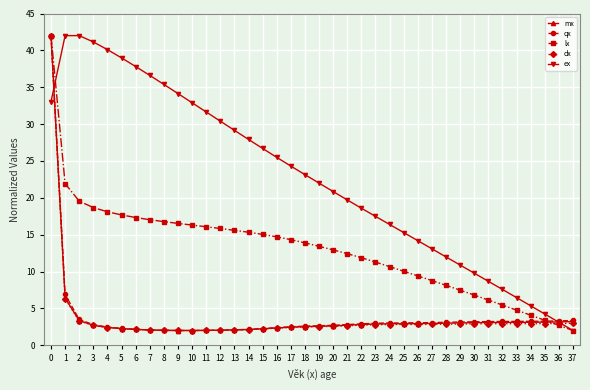

Between 9 and 28, which series saw the biggest shift?

ex